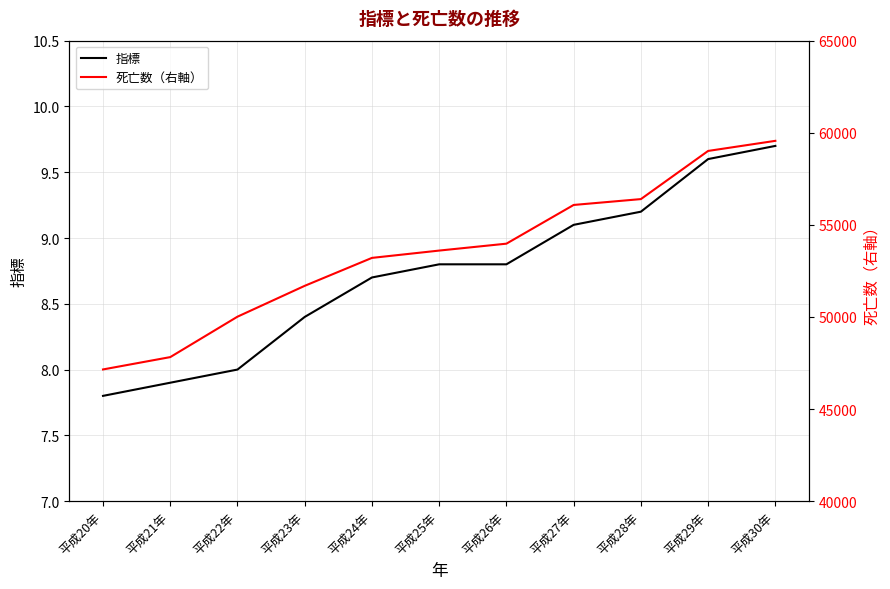

What is the average value of the 死亡数（右軸） series?

53500.9